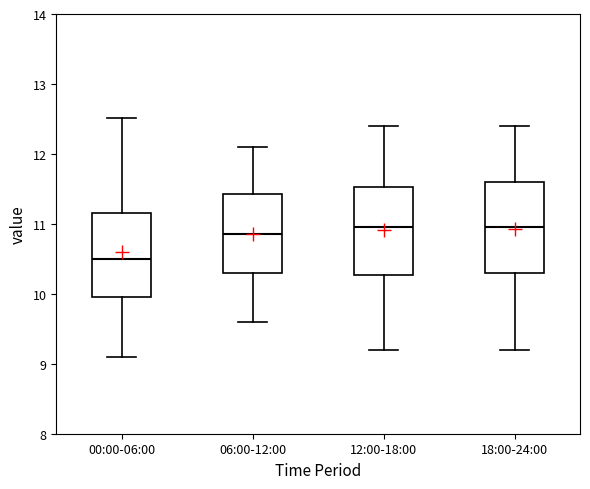

Which box has the lowest median line?

00:00-06:00